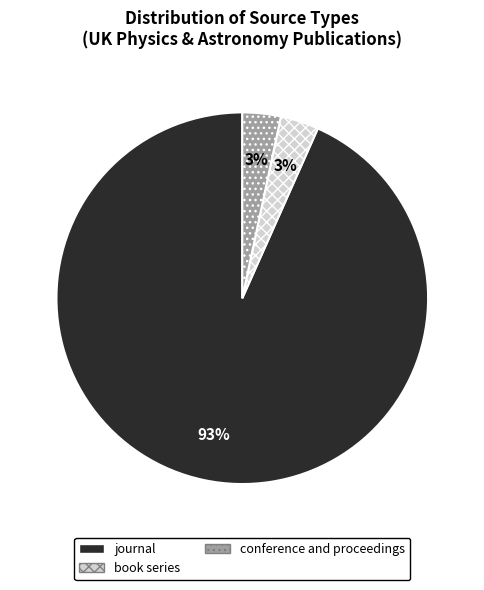

To the nearest percent, what is the combined percentage of journal and conference and proceedings?

97%